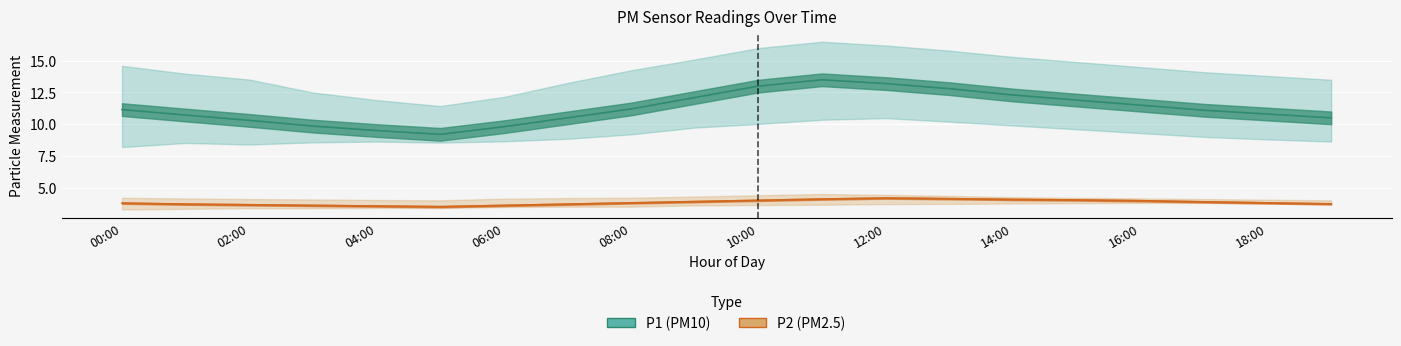

What position from the left is 16:00?

17